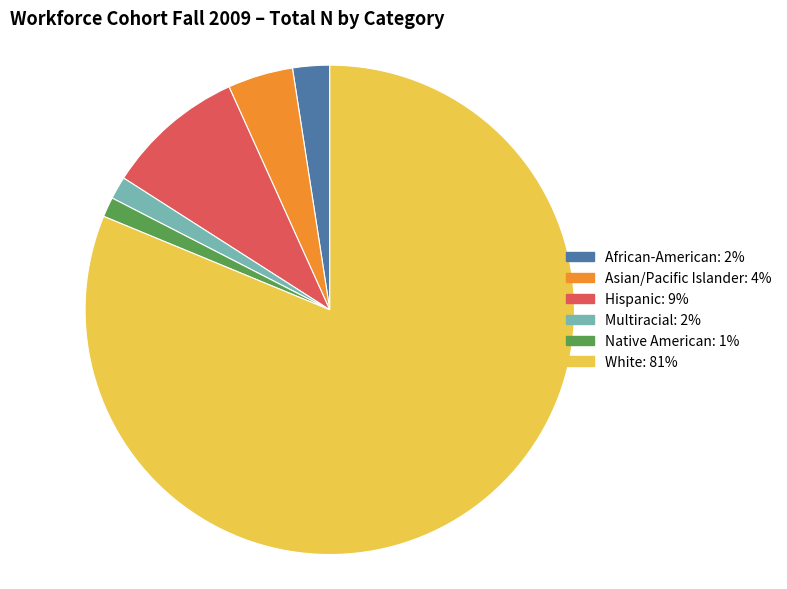

Does any single category account for the majority?

Yes